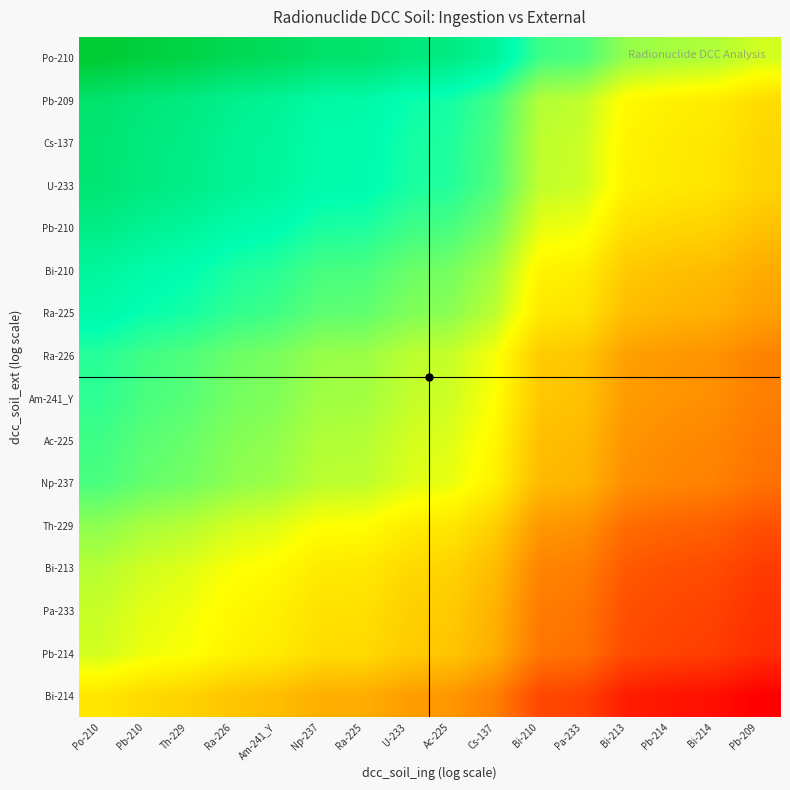

Reading right to left, what are all the values shown in this chart?

Bi-214: Pb-209=-5.6	Bi-214=-5.3	Pb-214=-5.2	Bi-213=-5.1	Pa-233=-4.4	Bi-210=-4.2	Cs-137=-3.2	Ac-225=-2.8	U-233=-2.6	Ra-225=-2.4	Np-237=-2.3	Am-241_Y=-2.0	Ra-226=-1.9	Th-229=-1.7	Pb-210=-1.5	Po-210=-1.3
Pb-214: Pb-209=-4.7	Bi-214=-4.4	Pb-214=-4.3	Bi-213=-4.2	Pa-233=-3.5	Bi-210=-3.4	Cs-137=-2.4	Ac-225=-1.9	U-233=-1.8	Ra-225=-1.5	Np-237=-1.5	Am-241_Y=-1.2	Ra-226=-1.0	Th-229=-0.8	Pb-210=-0.6	Po-210=-0.4
Pa-233: Pb-209=-4.6	Bi-214=-4.4	Pb-214=-4.3	Bi-213=-4.1	Pa-233=-3.4	Bi-210=-3.3	Cs-137=-2.3	Ac-225=-1.8	U-233=-1.7	Ra-225=-1.4	Np-237=-1.4	Am-241_Y=-1.1	Ra-226=-1.0	Th-229=-0.7	Pb-210=-0.6	Po-210=-0.3
Bi-213: Pb-209=-4.5	Bi-214=-4.2	Pb-214=-4.1	Bi-213=-3.9	Pa-233=-3.2	Bi-210=-3.1	Cs-137=-2.1	Ac-225=-1.6	U-233=-1.5	Ra-225=-1.2	Np-237=-1.2	Am-241_Y=-0.9	Ra-226=-0.8	Th-229=-0.5	Pb-210=-0.4	Po-210=-0.1
Th-229: Pb-209=-4.1	Bi-214=-3.8	Pb-214=-3.7	Bi-213=-3.6	Pa-233=-2.9	Bi-210=-2.7	Cs-137=-1.7	Ac-225=-1.3	U-233=-1.1	Ra-225=-0.9	Np-237=-0.8	Am-241_Y=-0.5	Ra-226=-0.4	Th-229=-0.2	Pb-210=-0.0	Po-210=0.2
Np-237: Pb-209=-3.5	Bi-214=-3.2	Pb-214=-3.1	Bi-213=-2.9	Pa-233=-2.2	Bi-210=-2.1	Cs-137=-1.1	Ac-225=-0.6	U-233=-0.5	Ra-225=-0.2	Np-237=-0.2	Am-241_Y=0.1	Ra-226=0.2	Th-229=0.5	Pb-210=0.6	Po-210=0.9
Ac-225: Pb-209=-3.4	Bi-214=-3.1	Pb-214=-3.0	Bi-213=-2.8	Pa-233=-2.1	Bi-210=-2.0	Cs-137=-1.0	Ac-225=-0.5	U-233=-0.4	Ra-225=-0.1	Np-237=-0.1	Am-241_Y=0.2	Ra-226=0.3	Th-229=0.6	Pb-210=0.7	Po-210=1.0
Am-241_Y: Pb-209=-3.2	Bi-214=-2.9	Pb-214=-2.8	Bi-213=-2.7	Pa-233=-2.0	Bi-210=-1.8	Cs-137=-0.8	Ac-225=-0.4	U-233=-0.3	Ra-225=0.0	Np-237=0.1	Am-241_Y=0.3	Ra-226=0.5	Th-229=0.7	Pb-210=0.9	Po-210=1.1
Ra-226: Pb-209=-3.1	Bi-214=-2.8	Pb-214=-2.8	Bi-213=-2.6	Pa-233=-1.9	Bi-210=-1.8	Cs-137=-0.8	Ac-225=-0.3	U-233=-0.2	Ra-225=0.1	Np-237=0.1	Am-241_Y=0.4	Ra-226=0.6	Th-229=0.8	Pb-210=0.9	Po-210=1.2
Ra-225: Pb-209=-2.6	Bi-214=-2.3	Pb-214=-2.2	Bi-213=-2.0	Pa-233=-1.4	Bi-210=-1.2	Cs-137=-0.2	Ac-225=0.2	U-233=0.4	Ra-225=0.7	Np-237=0.7	Am-241_Y=1.0	Ra-226=1.1	Th-229=1.4	Pb-210=1.5	Po-210=1.7
Bi-210: Pb-209=-2.4	Bi-214=-2.1	Pb-214=-2.0	Bi-213=-1.8	Pa-233=-1.1	Bi-210=-1.0	Cs-137=0.0	Ac-225=0.5	U-233=0.6	Ra-225=0.9	Np-237=0.9	Am-241_Y=1.2	Ra-226=1.3	Th-229=1.6	Pb-210=1.7	Po-210=2.0
Pb-210: Pb-209=-2.0	Bi-214=-1.7	Pb-214=-1.6	Bi-213=-1.4	Pa-233=-0.7	Bi-210=-0.6	Cs-137=0.4	Ac-225=0.9	U-233=1.0	Ra-225=1.3	Np-237=1.3	Am-241_Y=1.6	Ra-226=1.7	Th-229=2.0	Pb-210=2.1	Po-210=2.4
U-233: Pb-209=-1.6	Bi-214=-1.3	Pb-214=-1.2	Bi-213=-1.1	Pa-233=-0.4	Bi-210=-0.2	Cs-137=0.8	Ac-225=1.2	U-233=1.4	Ra-225=1.6	Np-237=1.7	Am-241_Y=2.0	Ra-226=2.1	Th-229=2.3	Pb-210=2.5	Po-210=2.7
Cs-137: Pb-209=-1.6	Bi-214=-1.3	Pb-214=-1.2	Bi-213=-1.0	Pa-233=-0.3	Bi-210=-0.2	Cs-137=0.8	Ac-225=1.3	U-233=1.4	Ra-225=1.7	Np-237=1.7	Am-241_Y=2.0	Ra-226=2.1	Th-229=2.4	Pb-210=2.5	Po-210=2.8
Pb-209: Pb-209=-1.5	Bi-214=-1.2	Pb-214=-1.1	Bi-213=-0.9	Pa-233=-0.2	Bi-210=-0.1	Cs-137=0.9	Ac-225=1.4	U-233=1.5	Ra-225=1.8	Np-237=1.8	Am-241_Y=2.1	Ra-226=2.2	Th-229=2.5	Pb-210=2.6	Po-210=2.9
Po-210: Pb-209=-0.4	Bi-214=-0.1	Pb-214=-0.0	Bi-213=0.2	Pa-233=0.8	Bi-210=1.0	Cs-137=2.0	Ac-225=2.4	U-233=2.6	Ra-225=2.9	Np-237=2.9	Am-241_Y=3.2	Ra-226=3.3	Th-229=3.6	Pb-210=3.7	Po-210=3.9